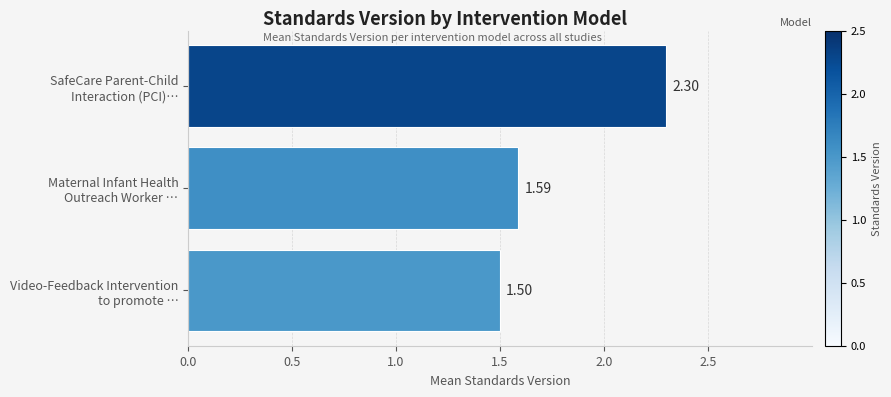

What is the average value?

1.8